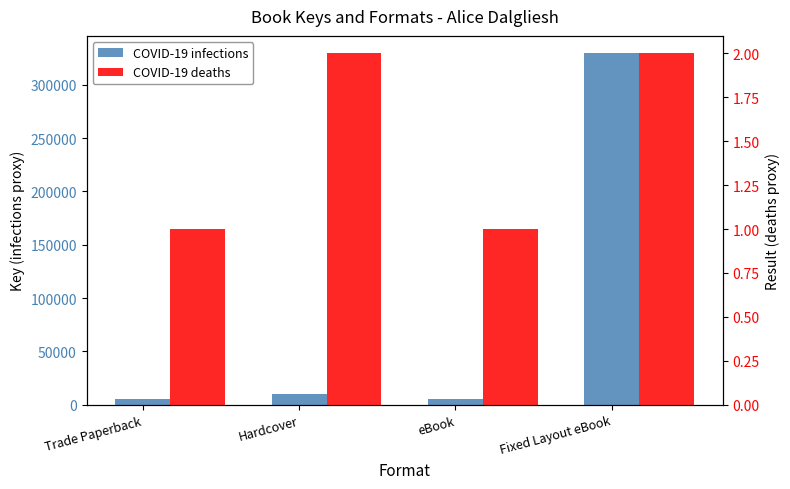

Between Trade Paperback and Fixed Layout eBook, which series saw the biggest shift?

COVID-19 infections